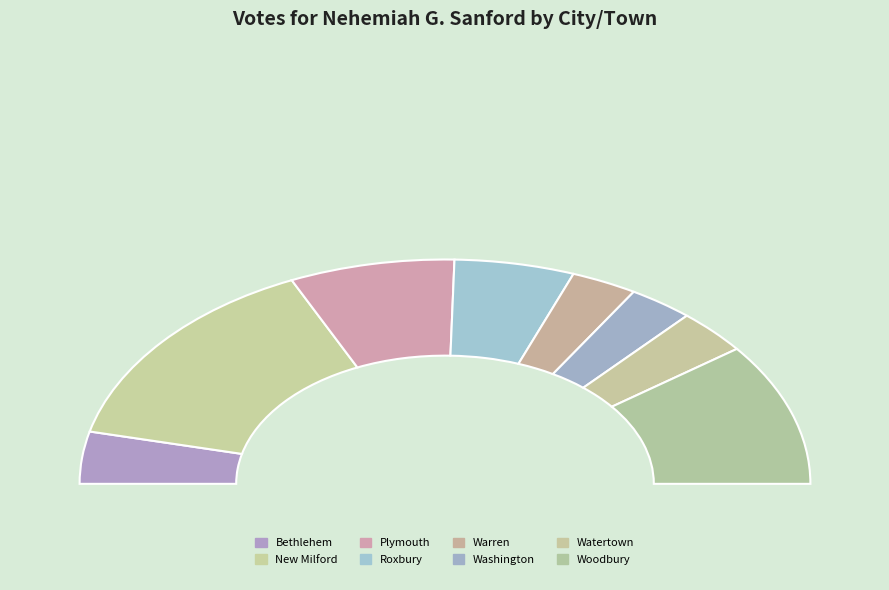

What percentage is the Washington slice, to the nearest percent?

6%